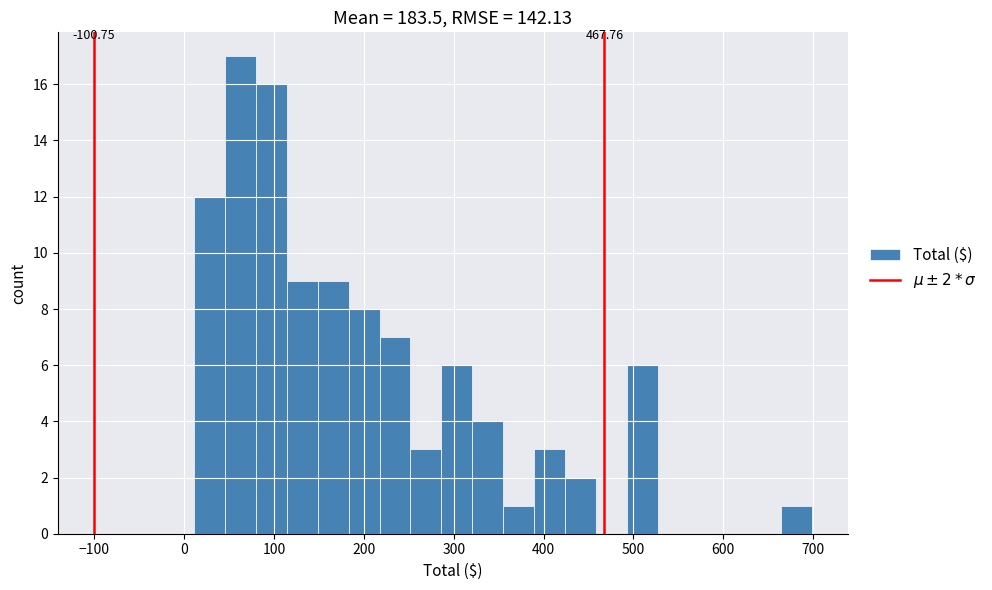

Around what value on the x-axis is the tallest bar? Give the approximate position of its centre, as read against the axis.

60